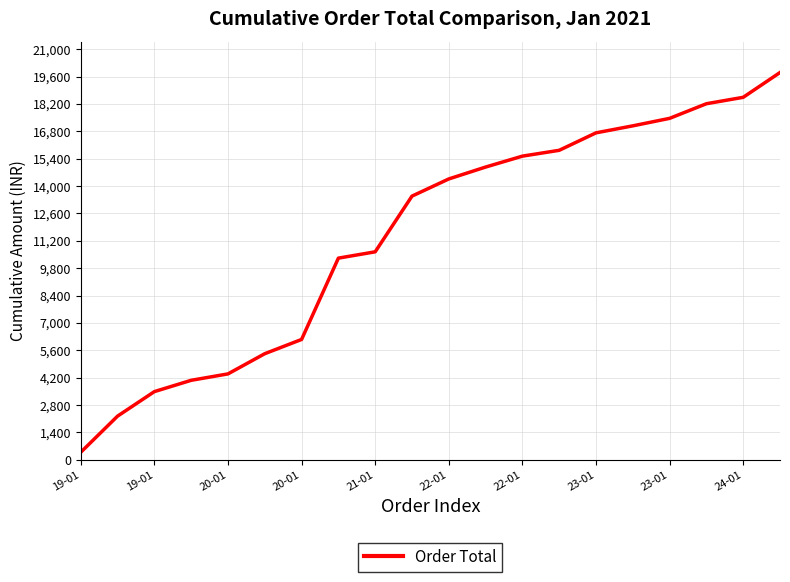

Is this an area chart (filled region under the line)?

No